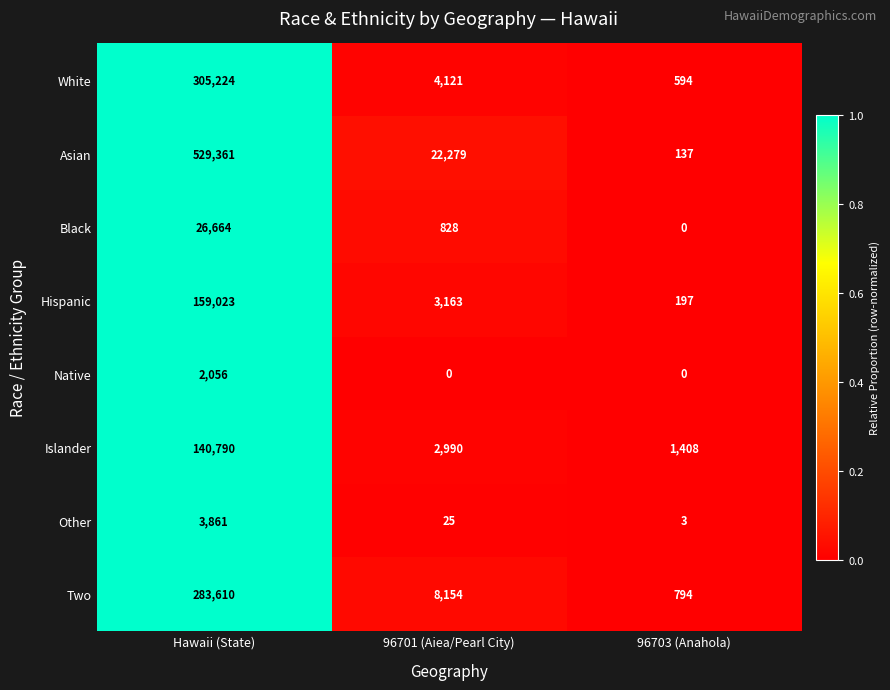

At which category is the sum across all series the highest?

Hawaii (State)